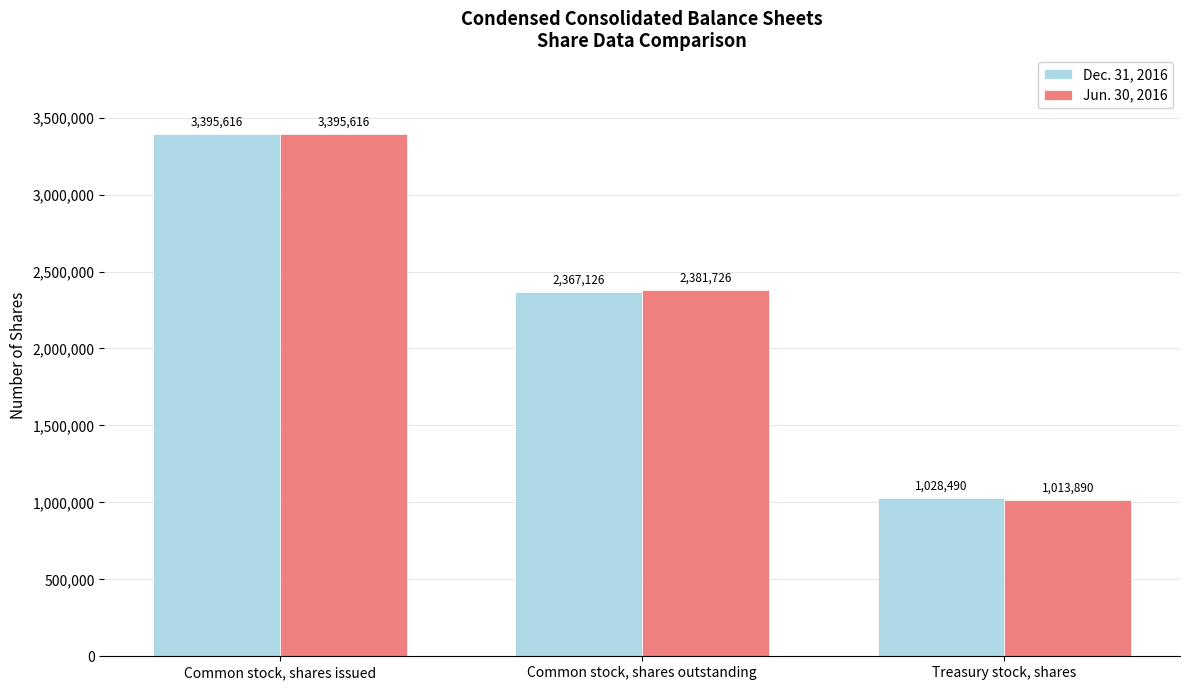

Rank the categories by Jun. 30, 2016 value from highest to lowest.

Common stock, shares issued, Common stock, shares outstanding, Treasury stock, shares